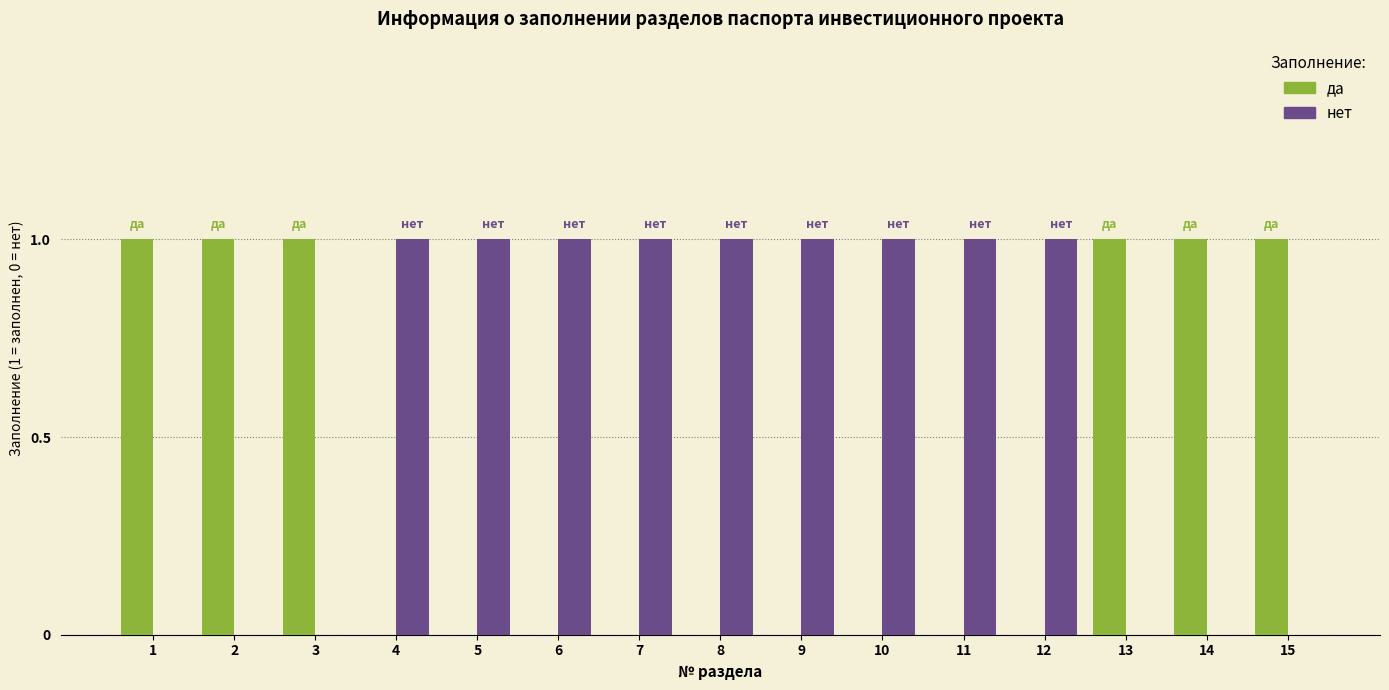

Reading left to right, transcribe all the data shown in this chart.

да: 1	1	1	0	0	0	0	0	0	0	0	0	1	1	1
нет: 0	0	0	1	1	1	1	1	1	1	1	1	0	0	0